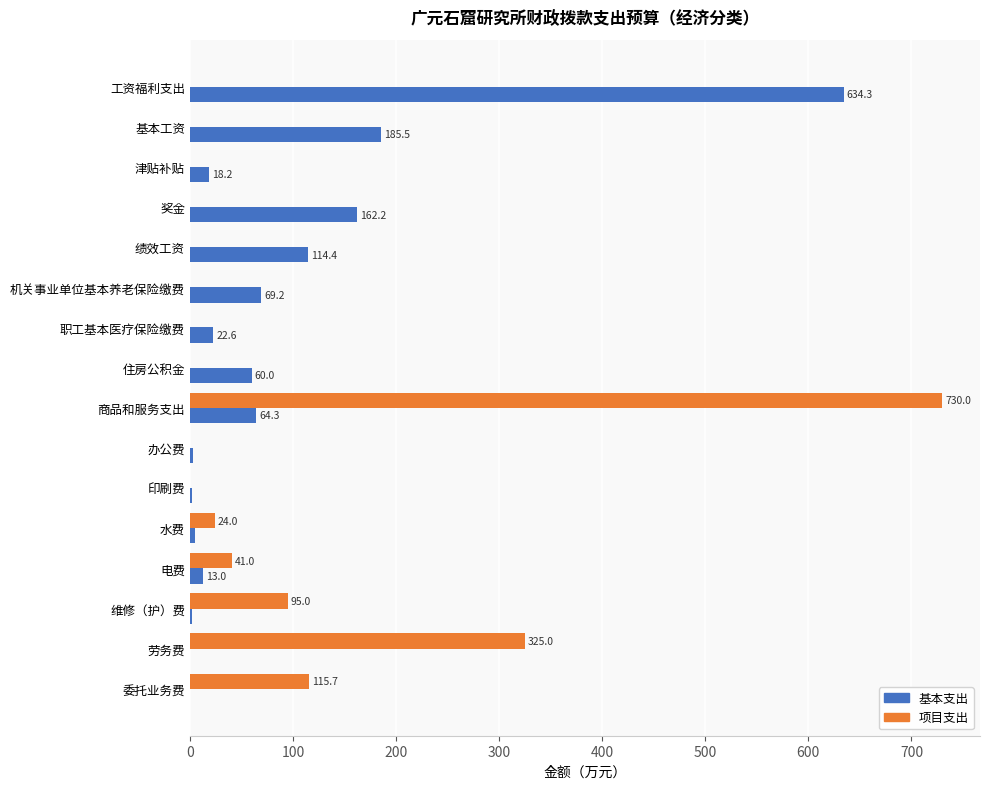

How many values in 项目支出 are above zero?

6